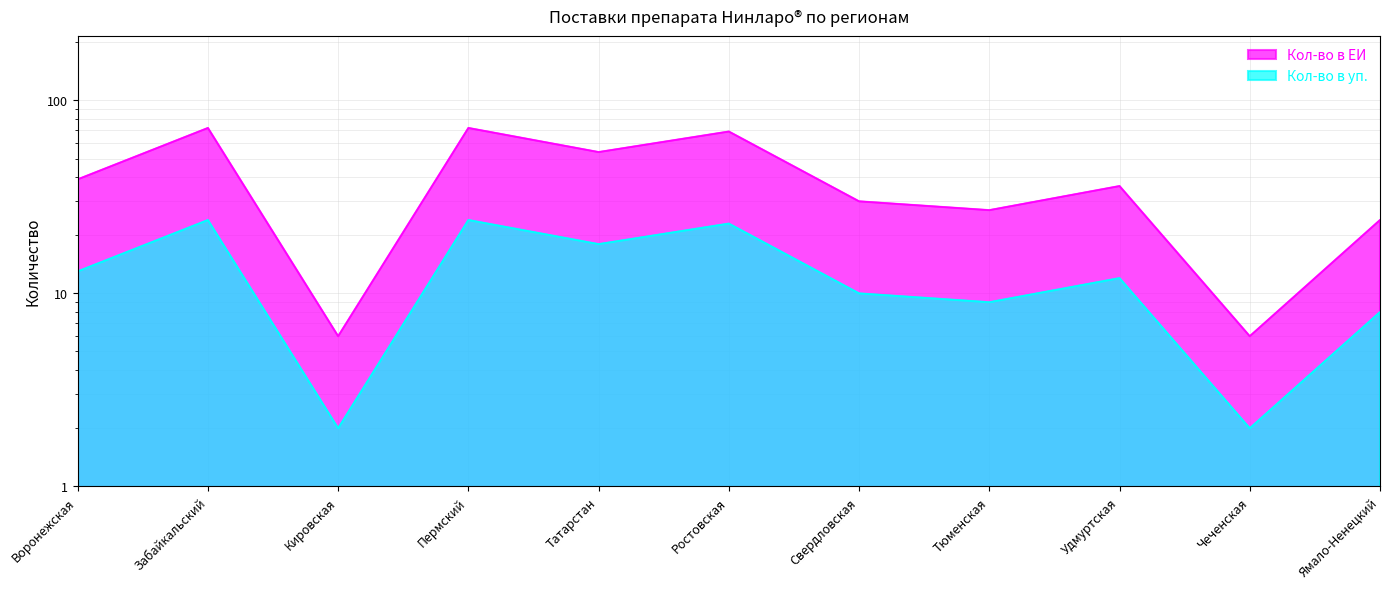

What is the greatest value displayed?

72